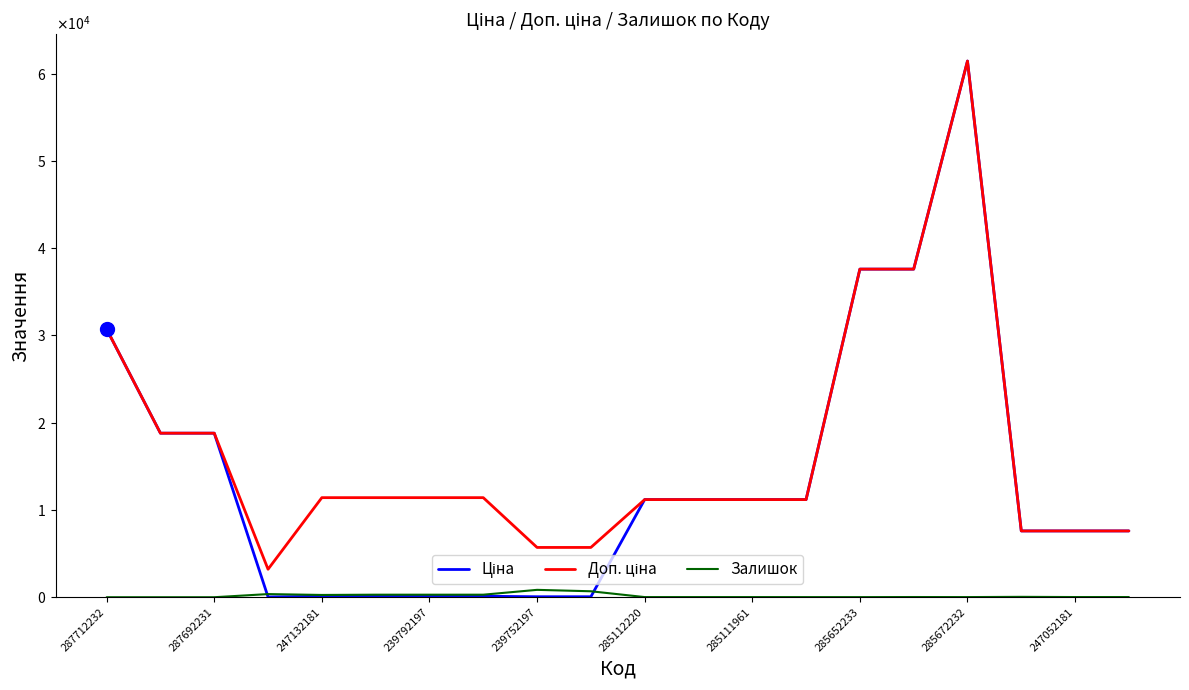

Does the chart display data point markers on the line(s)?

No